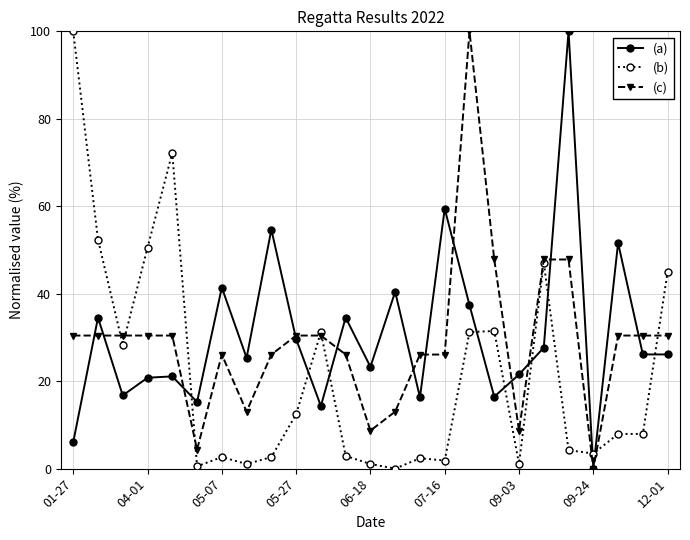

After their last crossing, which series has the higher values: (b) or (a)?

(b)